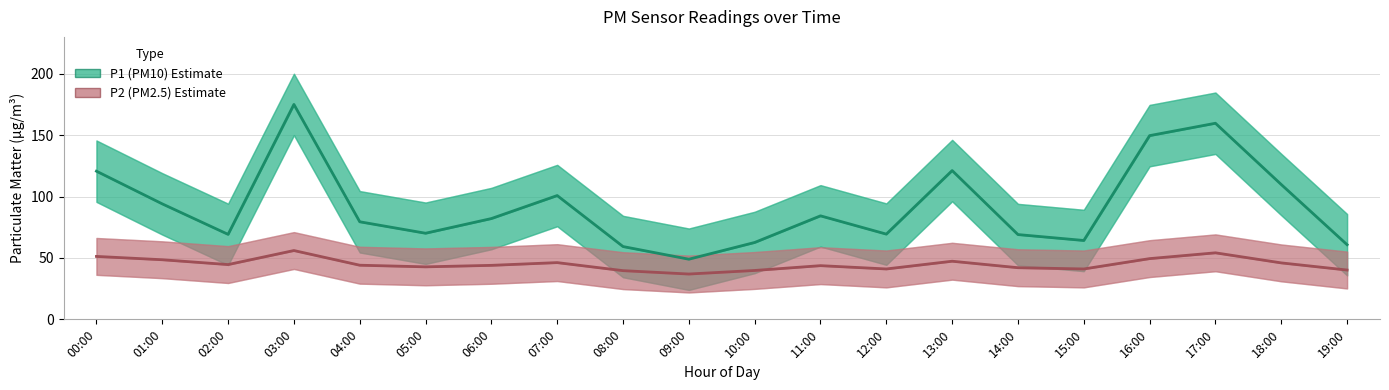

At which category does P1 (PM10) reach its first local valley?

02:00